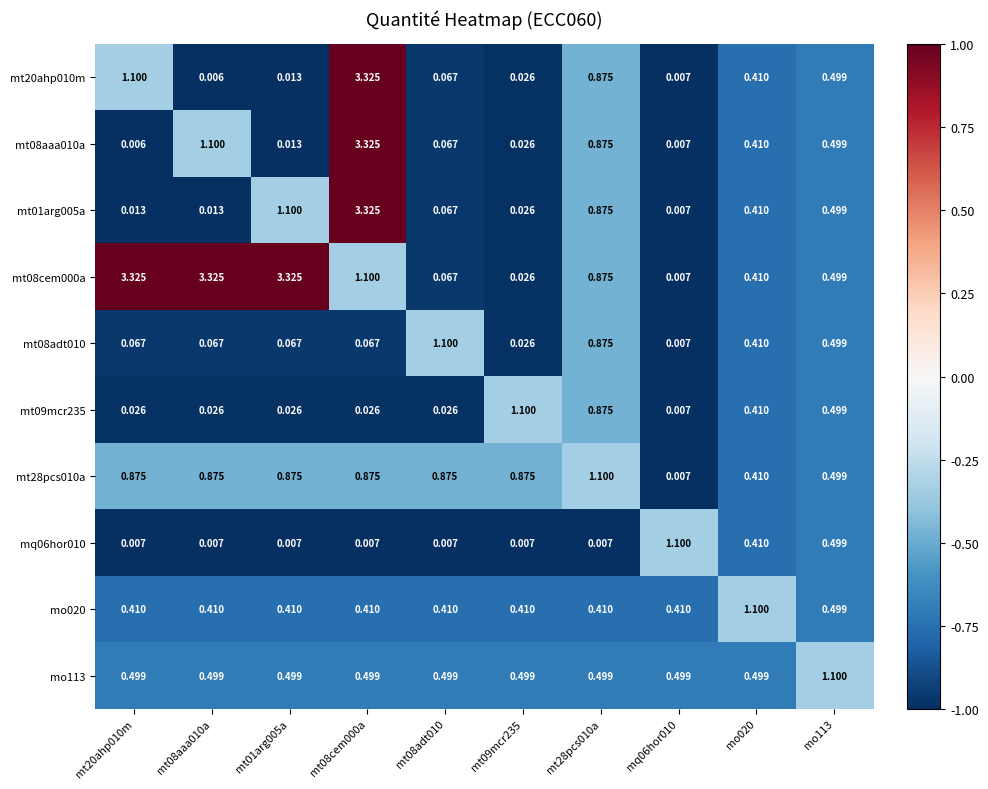

At how many categories does at least one series exceed 0?

10